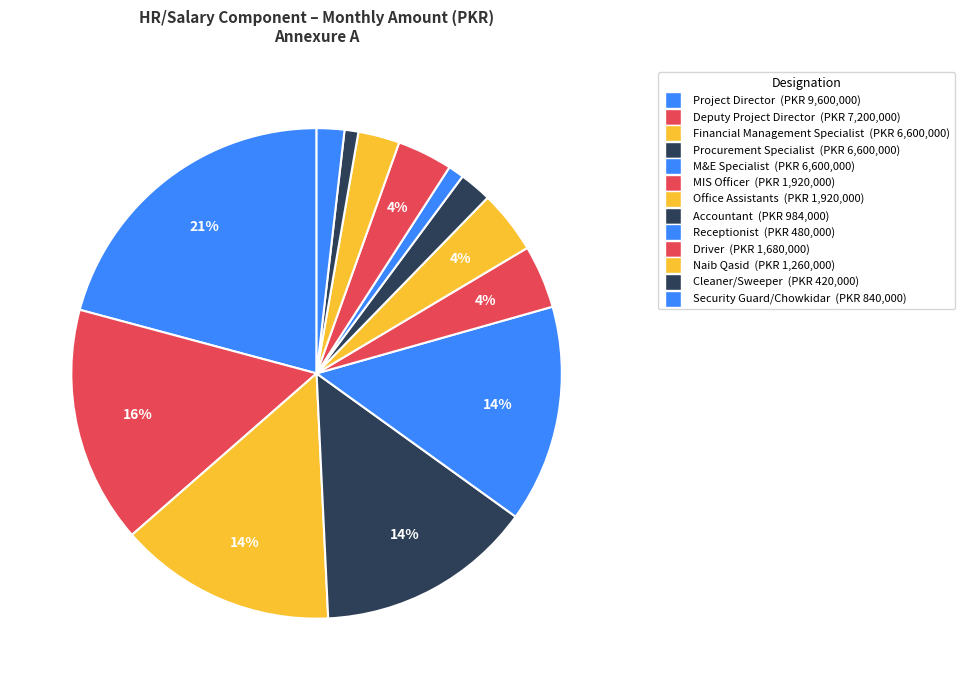

Does any single category account for the majority?

No